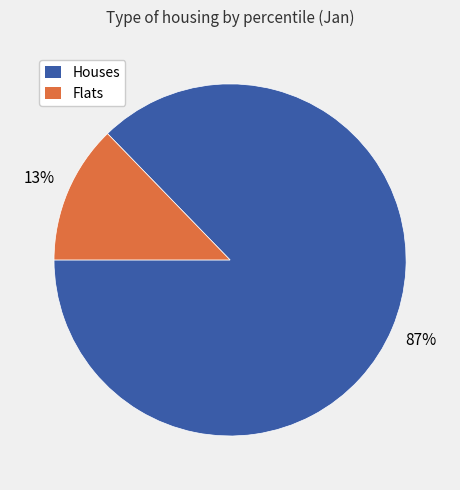

To the nearest percent, what is the average slice percentage?

50%